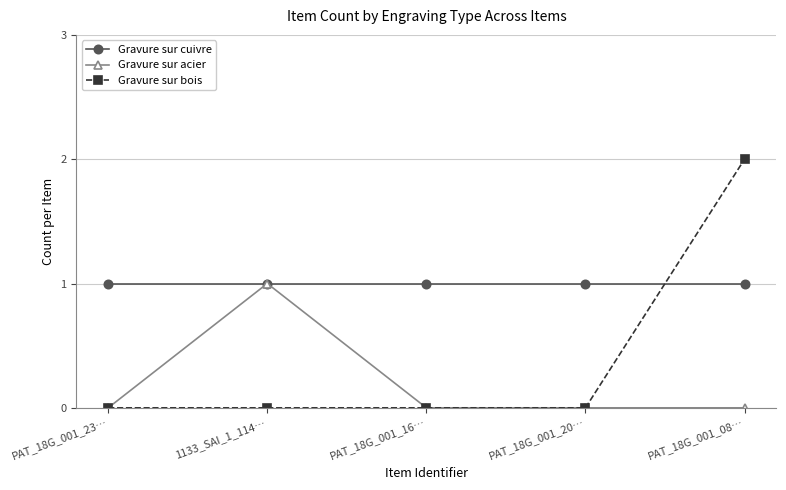

True or false: Gravure sur bois has more than 2 points higher than both neighbors.

False